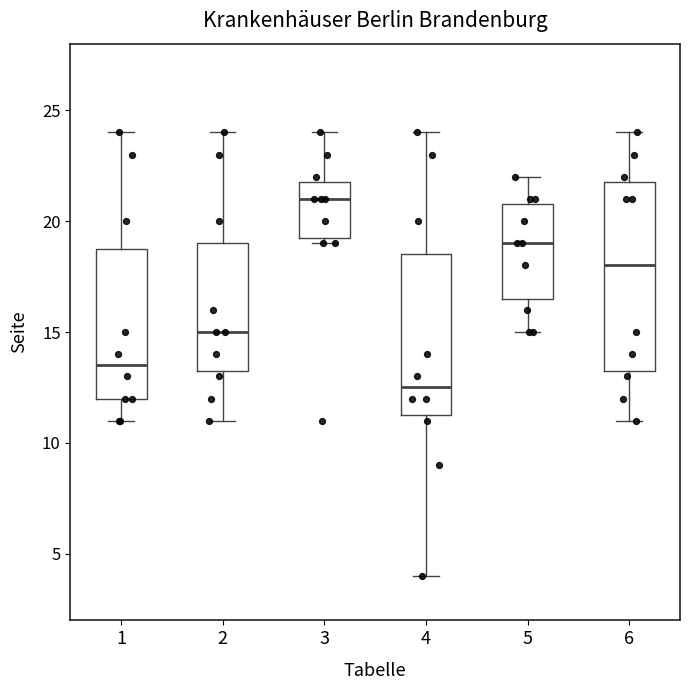

Which box has the highest median line?

3